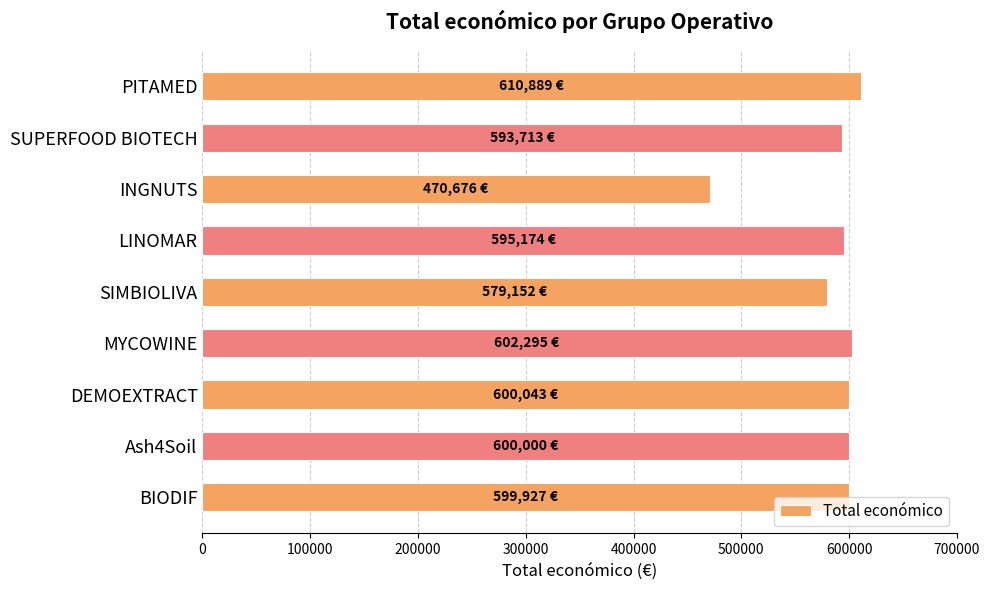

What is the maximum value shown in the chart?

610889.3